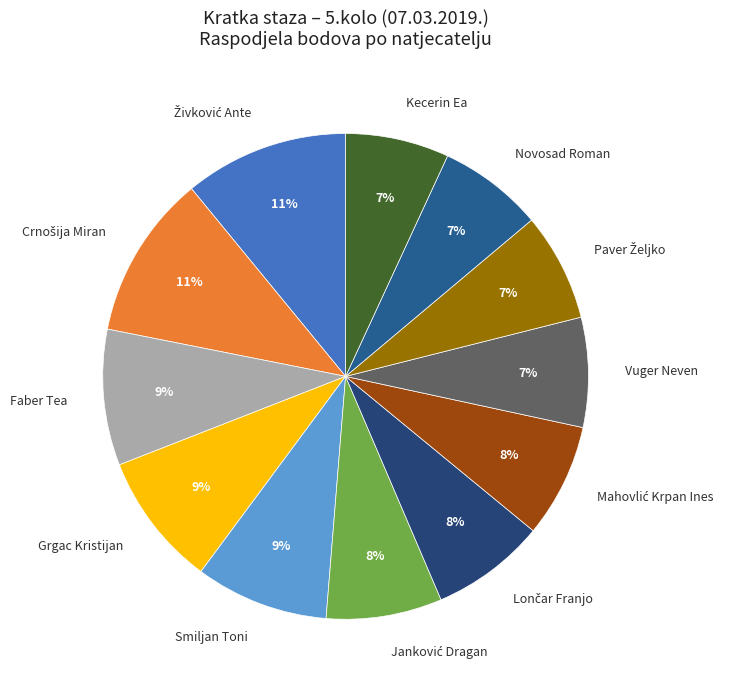

Count the number of slices in the pie.

12